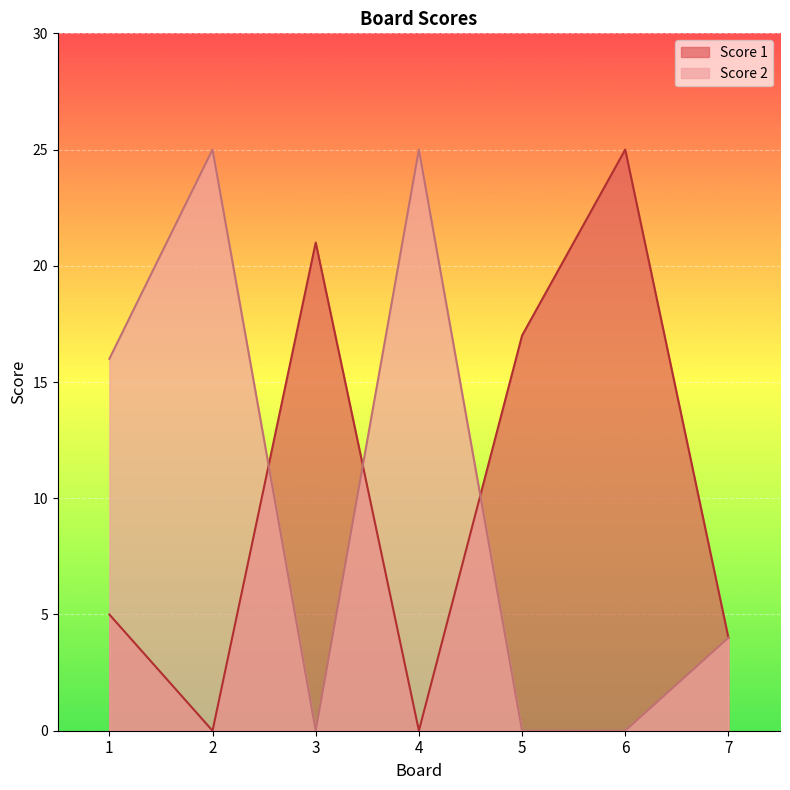

Which category has the lowest value in the Score 2 series?

3